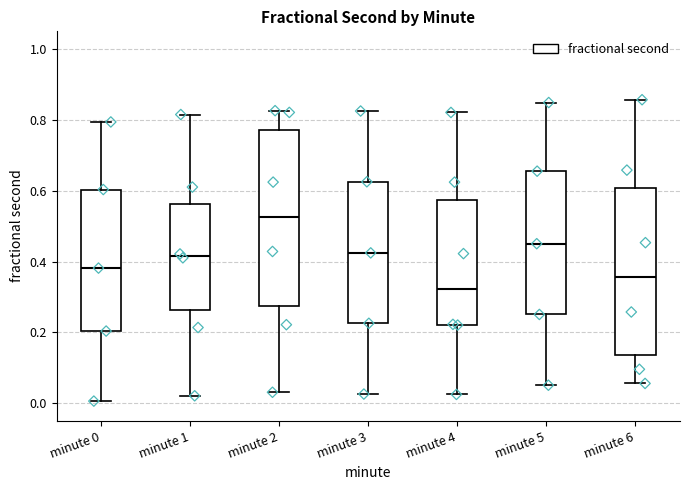

Where does the lower whisker of the box for minute 1 end on the y-axis? The values are not printed on the chart, so give them approximately, as read against the axis.

0.02